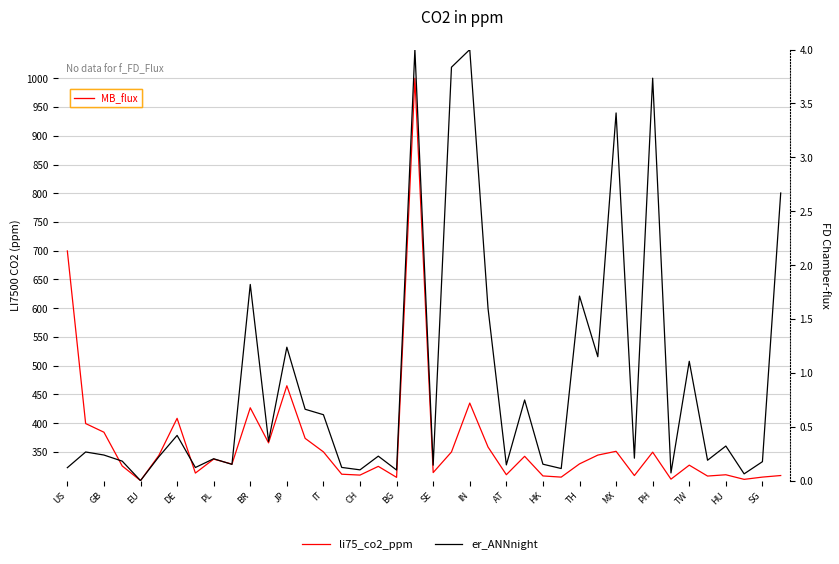

What is the greatest value displayed?

1000.0